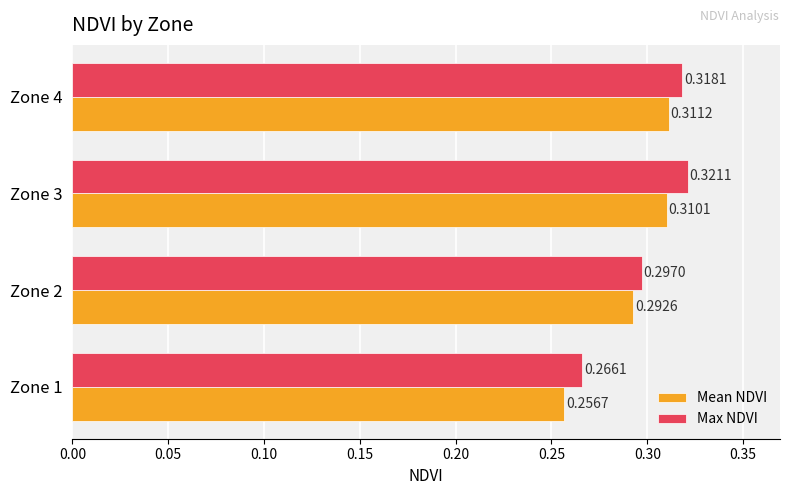

Is the value of Max NDVI at Zone 1 greater than the value of Mean NDVI at Zone 1?

Yes